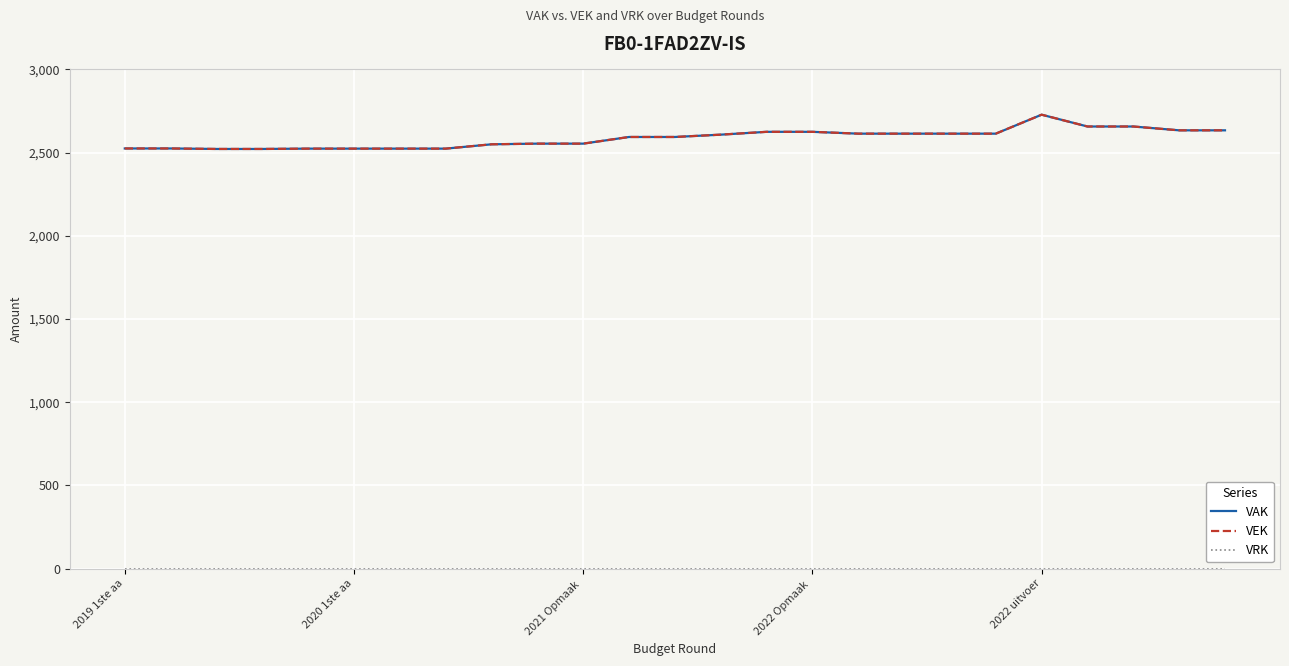

True or false: VRK and VEK cross at least once.

False